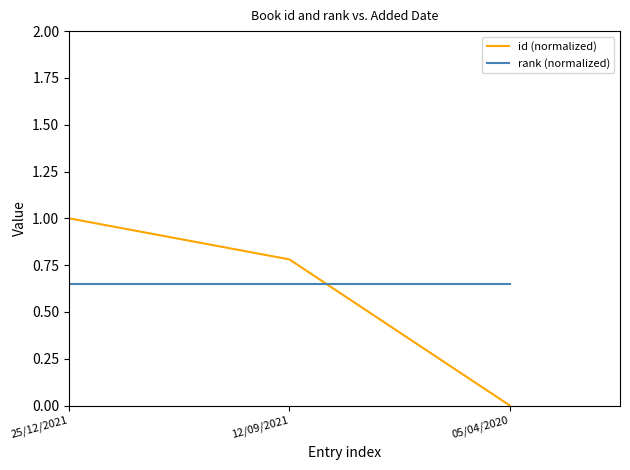

At which category does the chart reach its minimum across all series?

05/04/2020